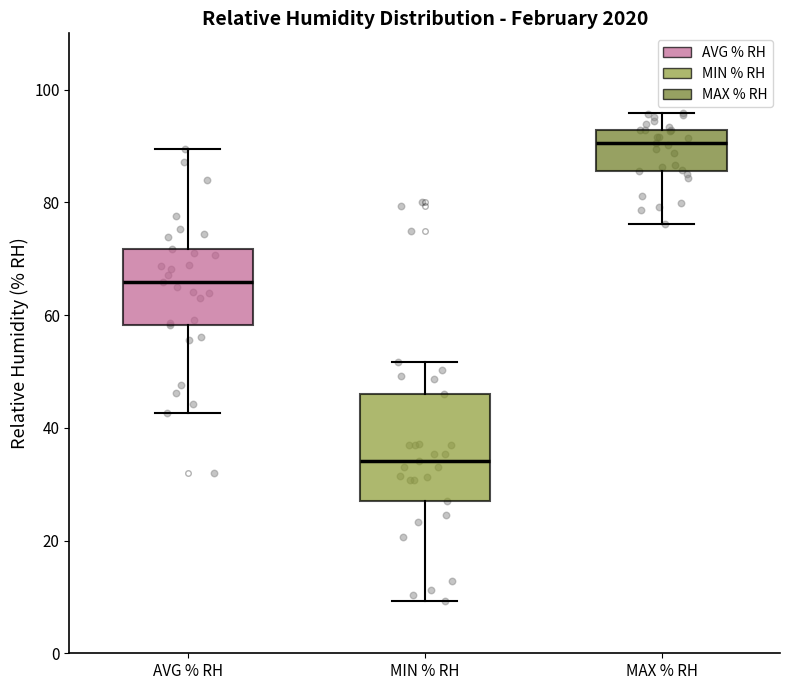

Comparing the boxes themselves (not the whiskers), which one is the tallest?

MIN % RH